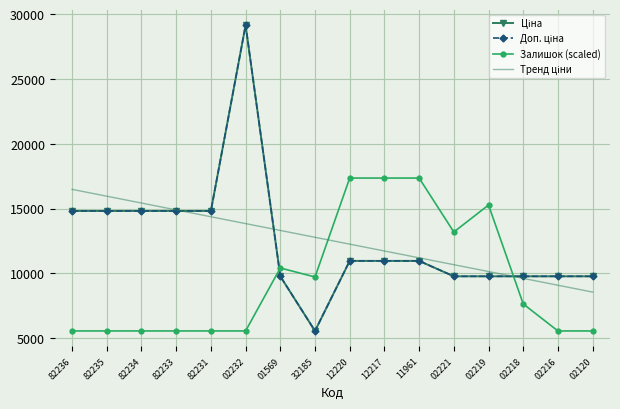

Between 02219 and 02218, which series saw the biggest shift?

Залишок (scaled)